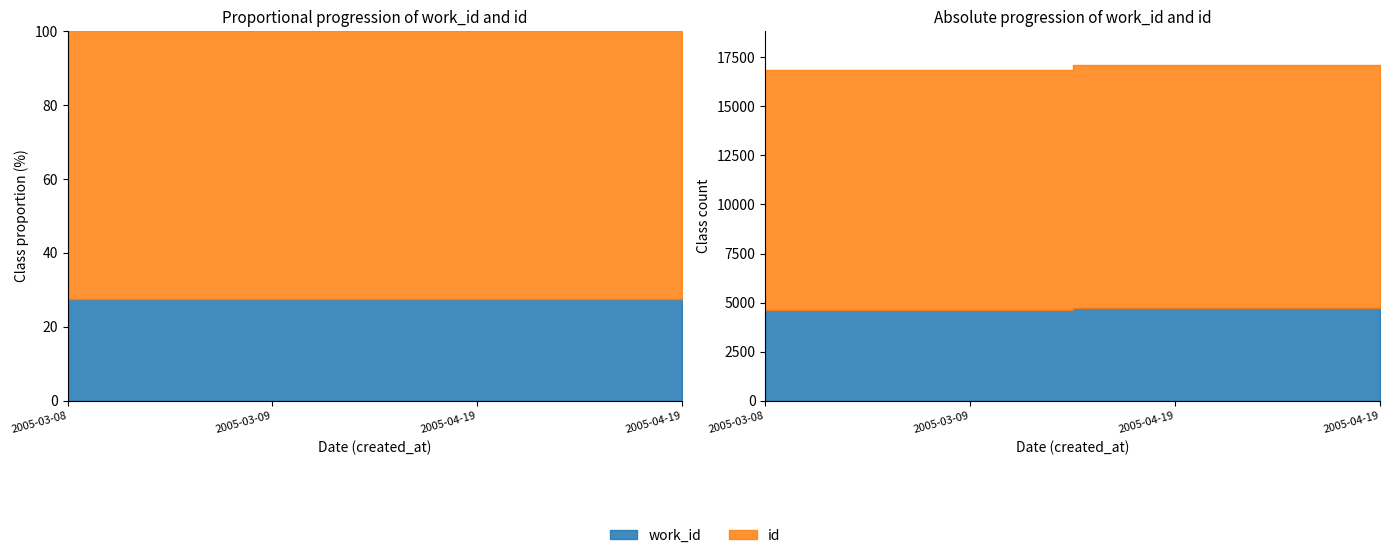

True or false: work_id and id intersect in this chart.

False